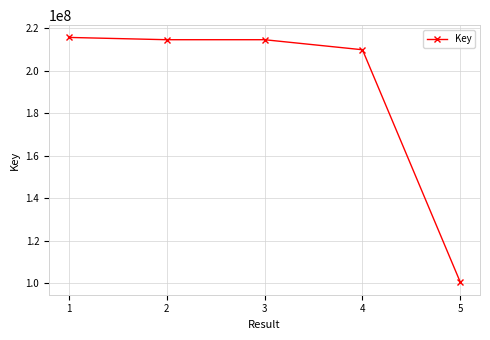

What is the average value?

191103968